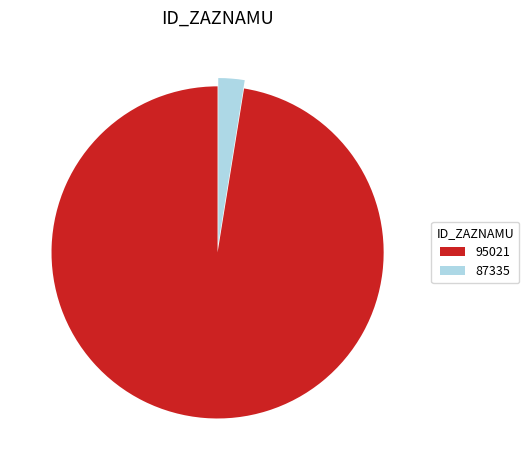

Rank the categories by value from lowest to highest.

87335, 95021